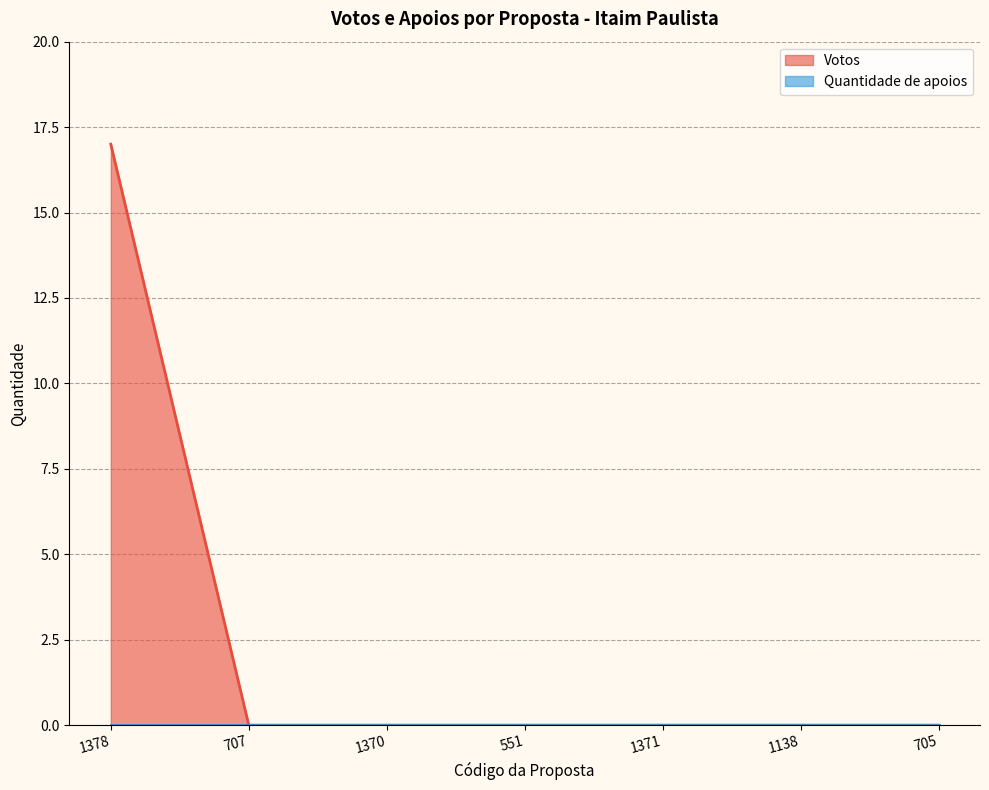

How many lines are shown in the chart?

2